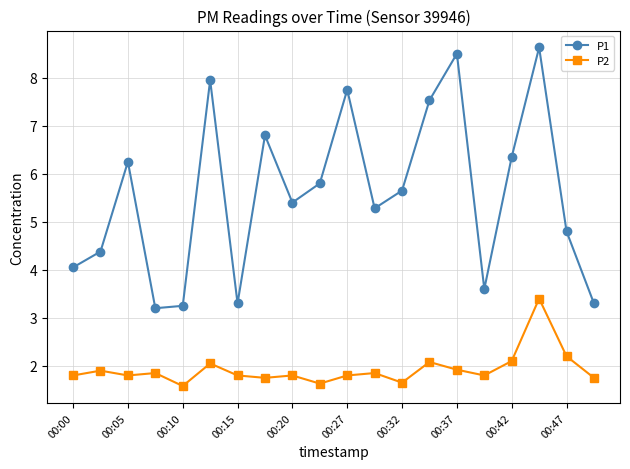

At how many categories does at least one series exceed 7?

5